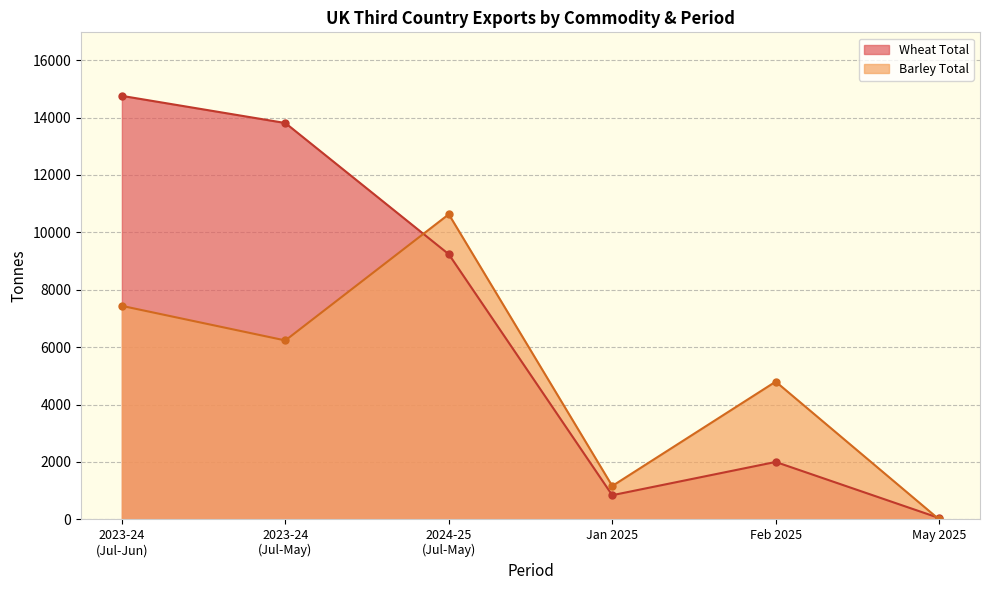

How many data points in May 2025 are less than 48?

1